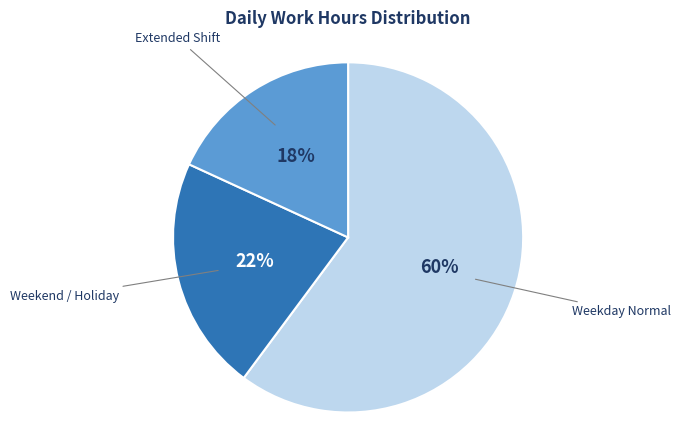

Is there a majority slice in this chart?

Yes